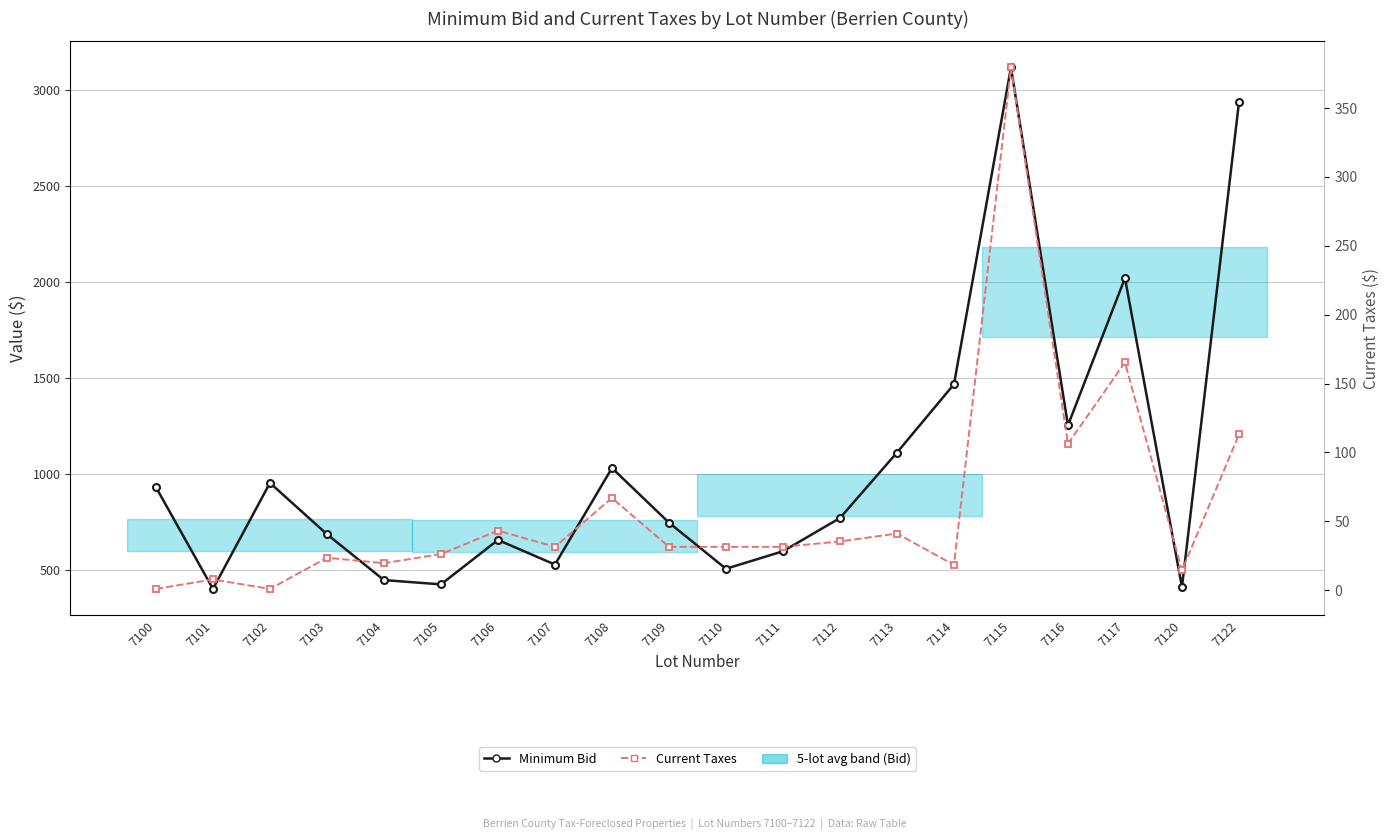

Is it true that Current Taxes equals 1.0 at 7102?

True